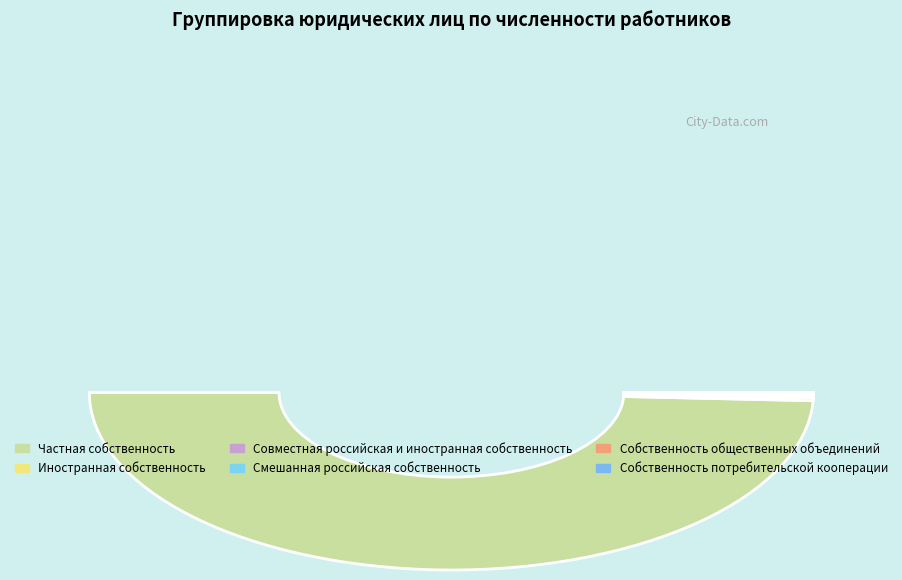

Between Смешанная российская собственность and Иностранная собственность, which is larger?

Иностранная собственность